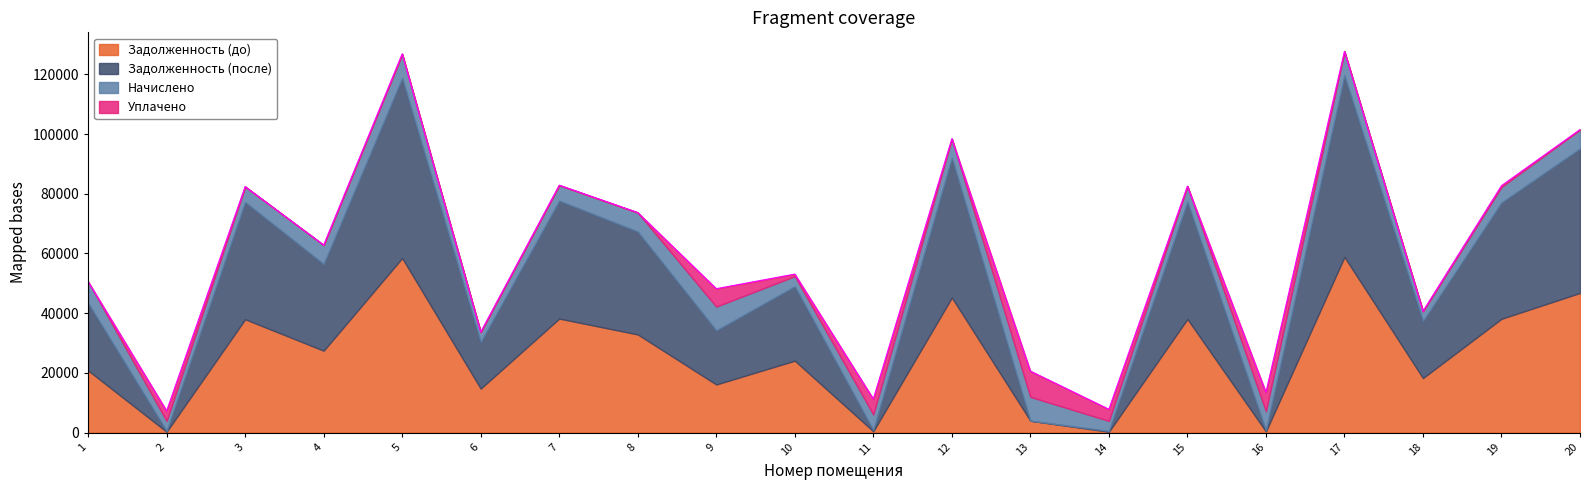

True or false: Задолженность (до) has a value of 74919.4 at 12.

False